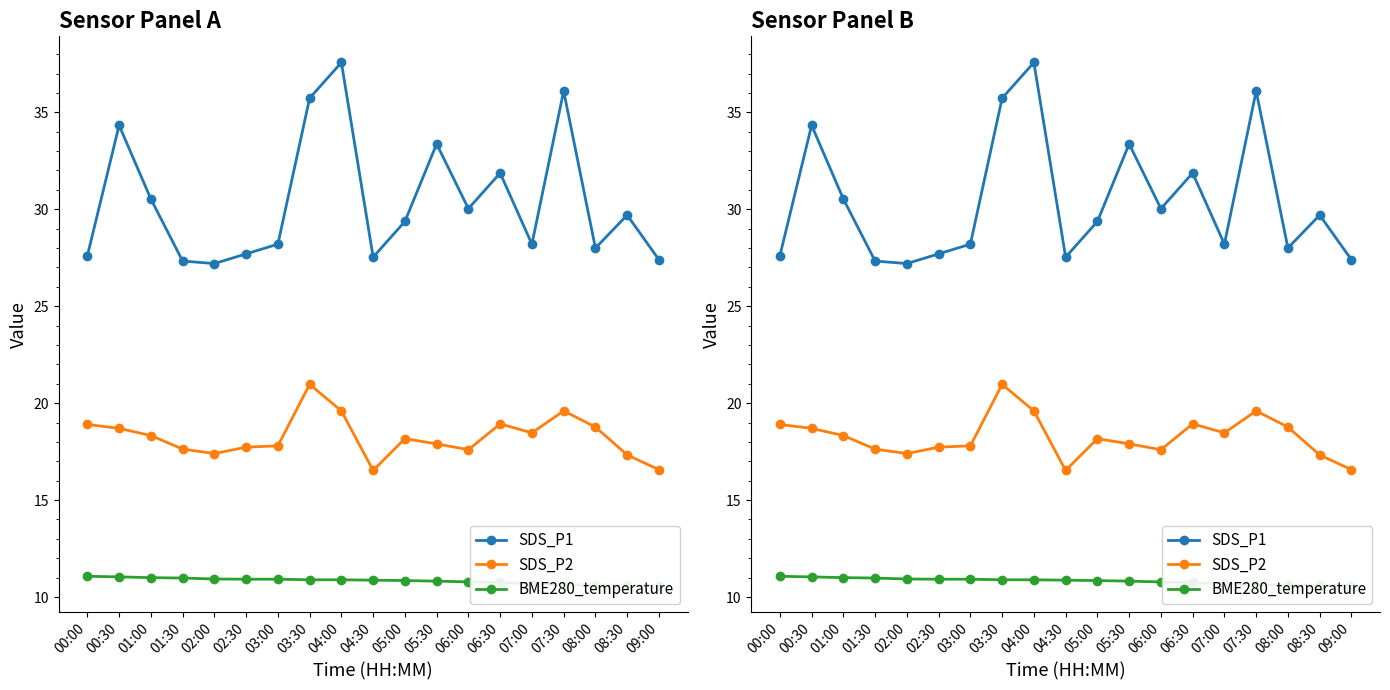

How many interior local valleys does the BME280_temperature series have?

1